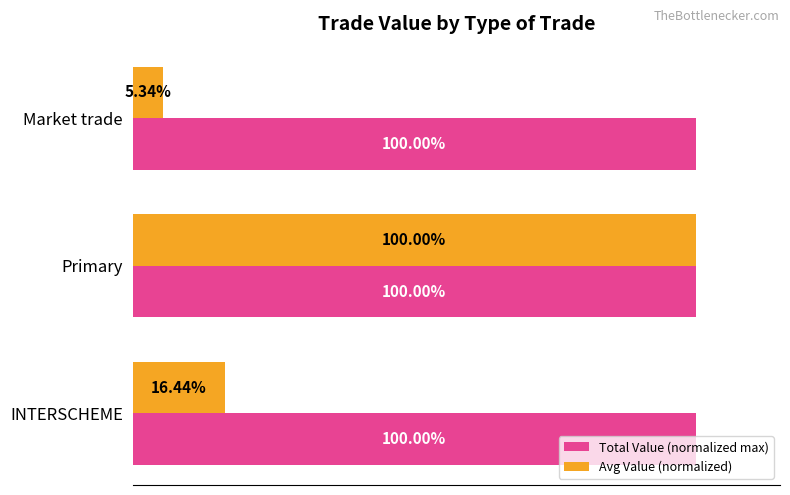

Which series has the widest spread of values?

Avg Value (normalized)